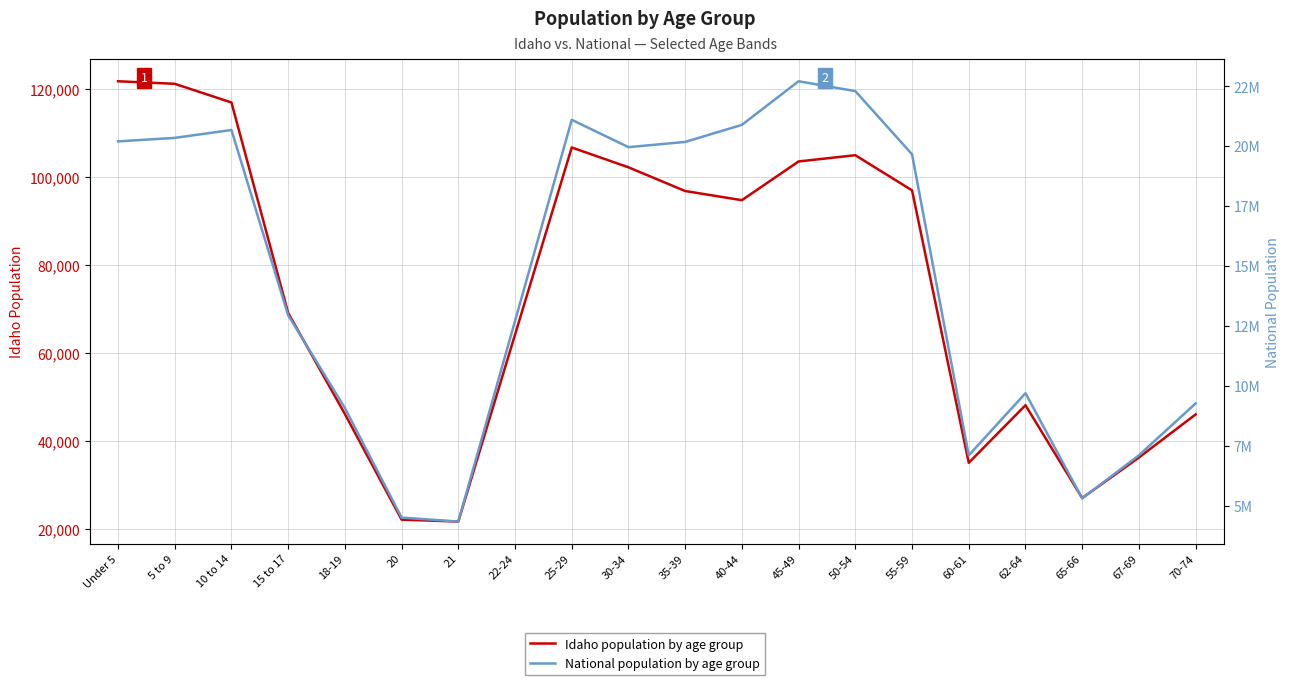

Which category has the highest value in the Idaho series?

Under 5